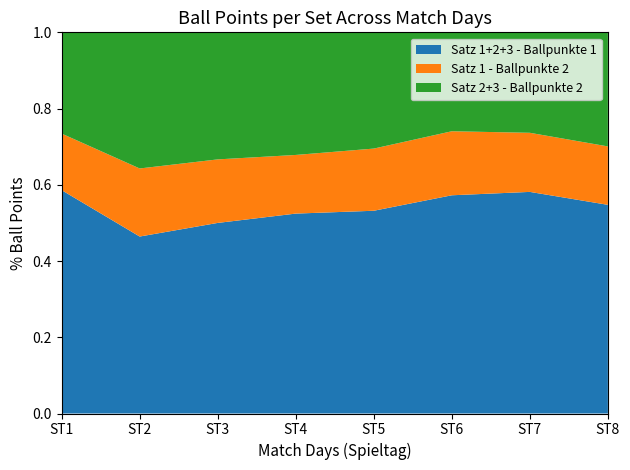

What is the total value across all series at ST8?

1.0